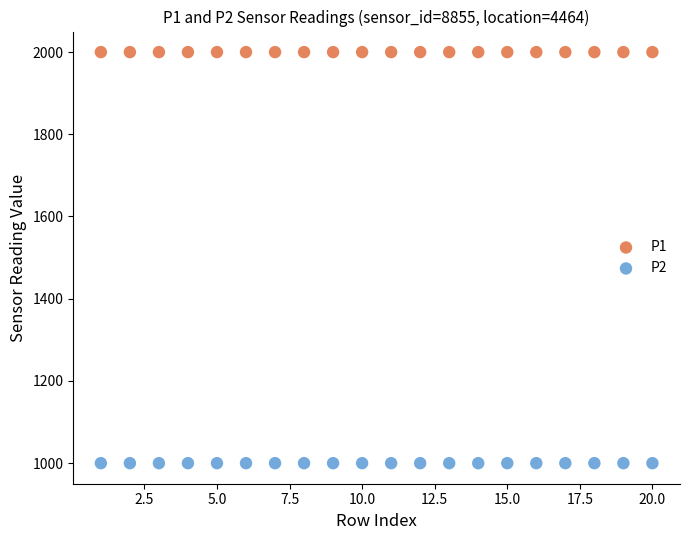

Which series contains the lowest Y value?

P2